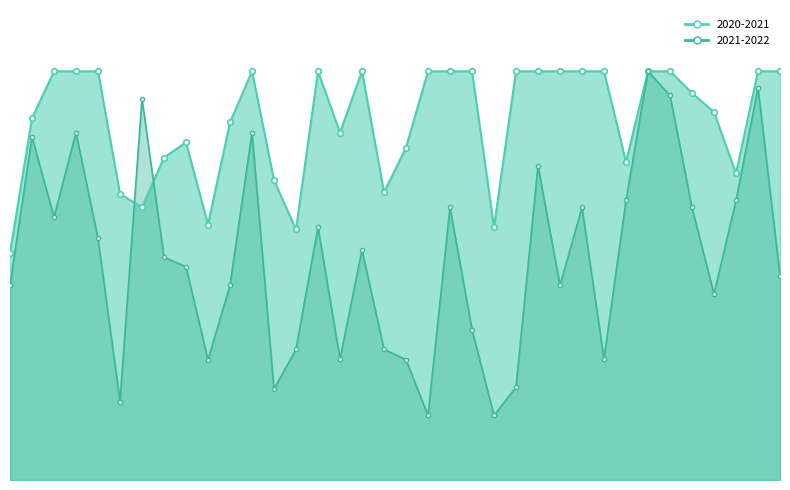

Where is the first local minimum for 2021-2022_line?

2